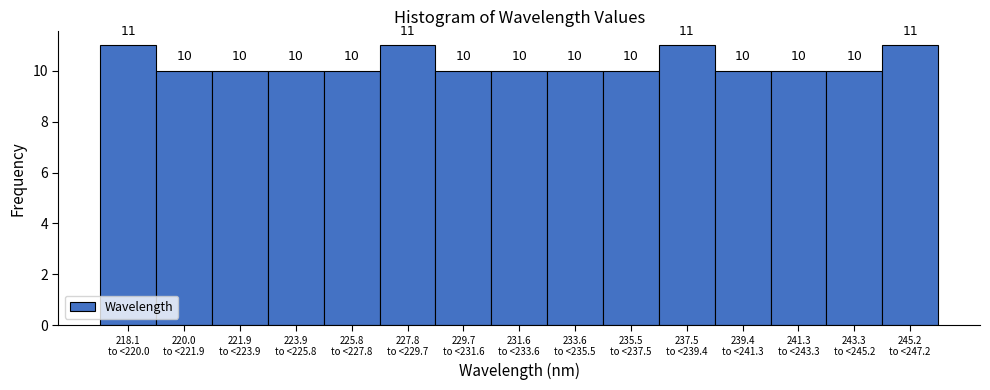

Reading left to right, what are all the values shown in this chart?

11	10	10	10	10	11	10	10	10	10	11	10	10	10	11